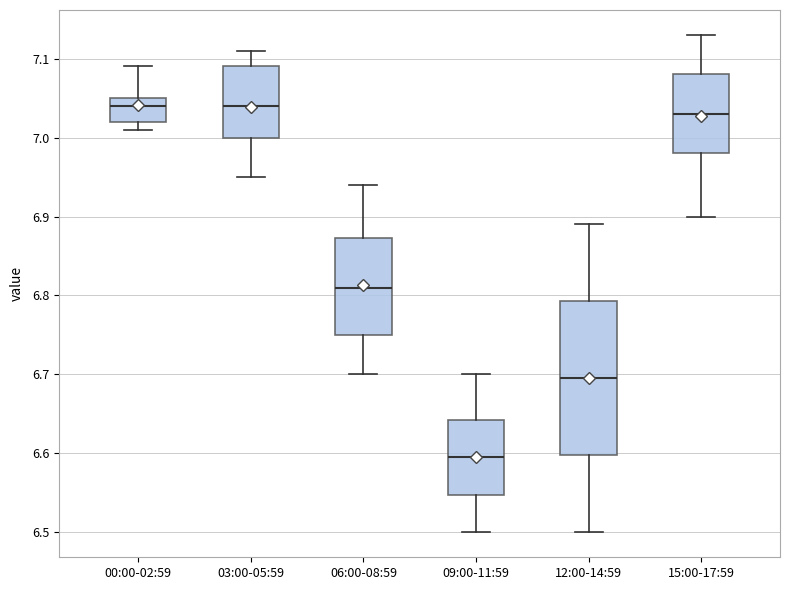

Reading left to right, read every box against the y-axis: the position of its median line, the range the box covers, and the ends of its whiskers. The values are not printed on the chart, so give them approximately, as read against the axis.

00:00-02:59: median 7.04, box 7.02 to 7.05, whiskers 7.01 to 7.09
03:00-05:59: median 7.04, box 7.00 to 7.09, whiskers 6.95 to 7.11
06:00-08:59: median 6.81, box 6.75 to 6.87, whiskers 6.70 to 6.94
09:00-11:59: median 6.60, box 6.55 to 6.64, whiskers 6.50 to 6.70
12:00-14:59: median 6.70, box 6.60 to 6.79, whiskers 6.50 to 6.89
15:00-17:59: median 7.03, box 6.98 to 7.08, whiskers 6.90 to 7.13